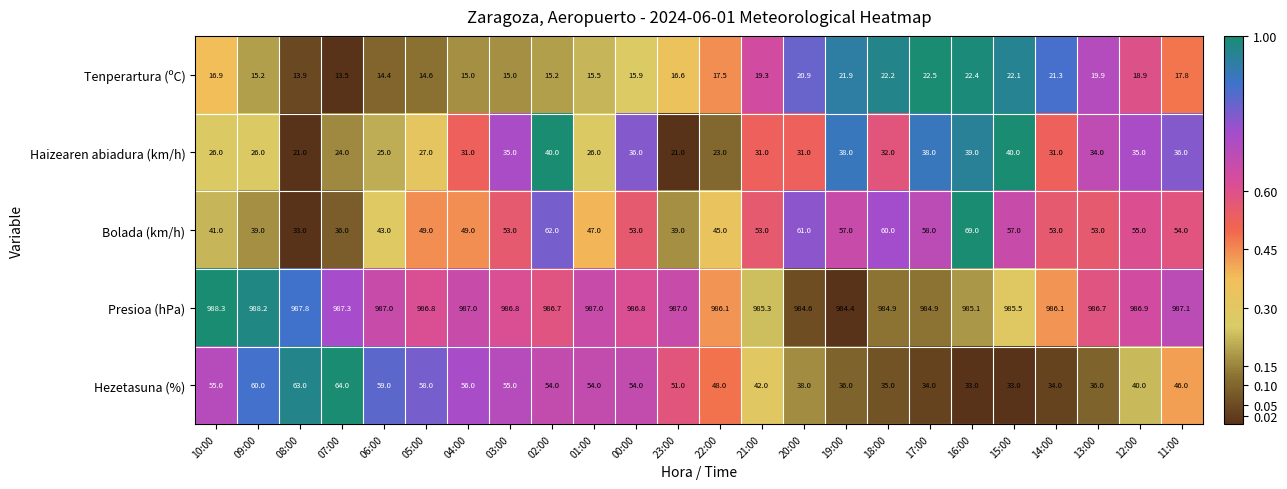

Rank the series at 18:00 from lowest to highest value.

Tenperartura (ºC), Haizearen abiadura (km/h), Hezetasuna (%), Bolada (km/h), Presioa (hPa)